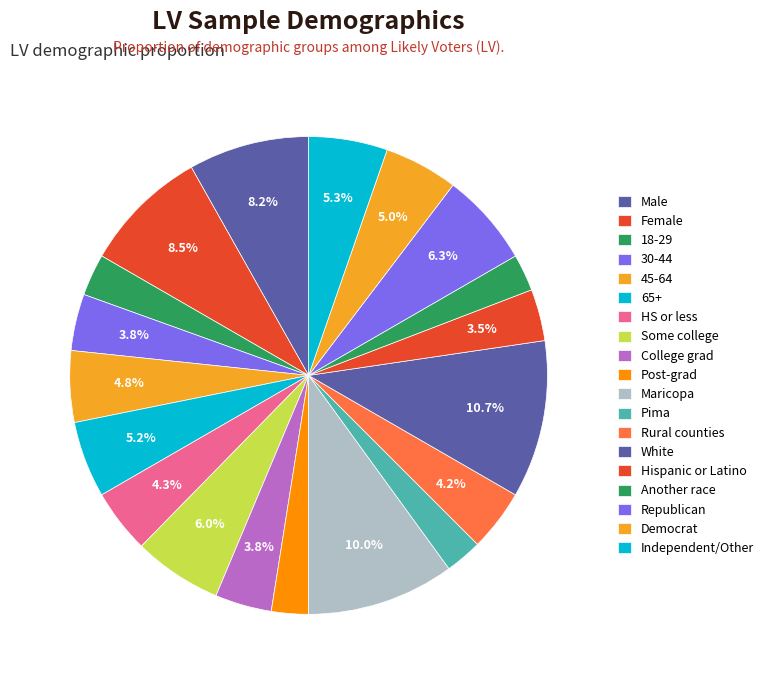

Count the number of slices in the pie.

19